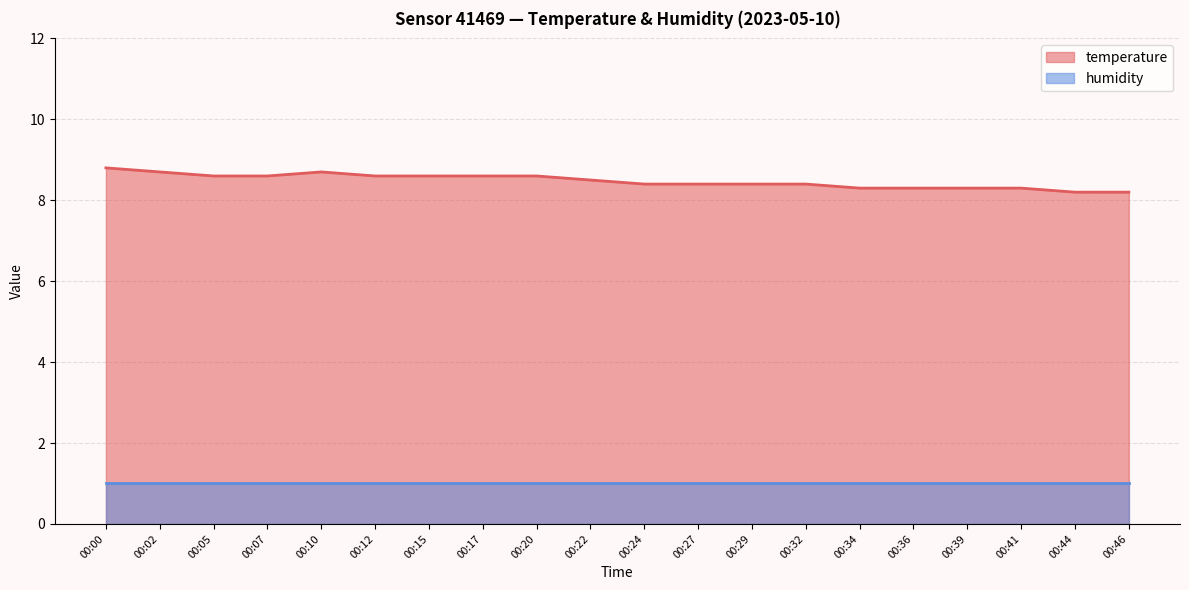

Reading left to right, what are all the values shown in this chart?

8.8	8.7	8.6	8.6	8.7	8.6	8.6	8.6	8.6	8.5	8.4	8.4	8.4	8.4	8.3	8.3	8.3	8.3	8.2	8.2